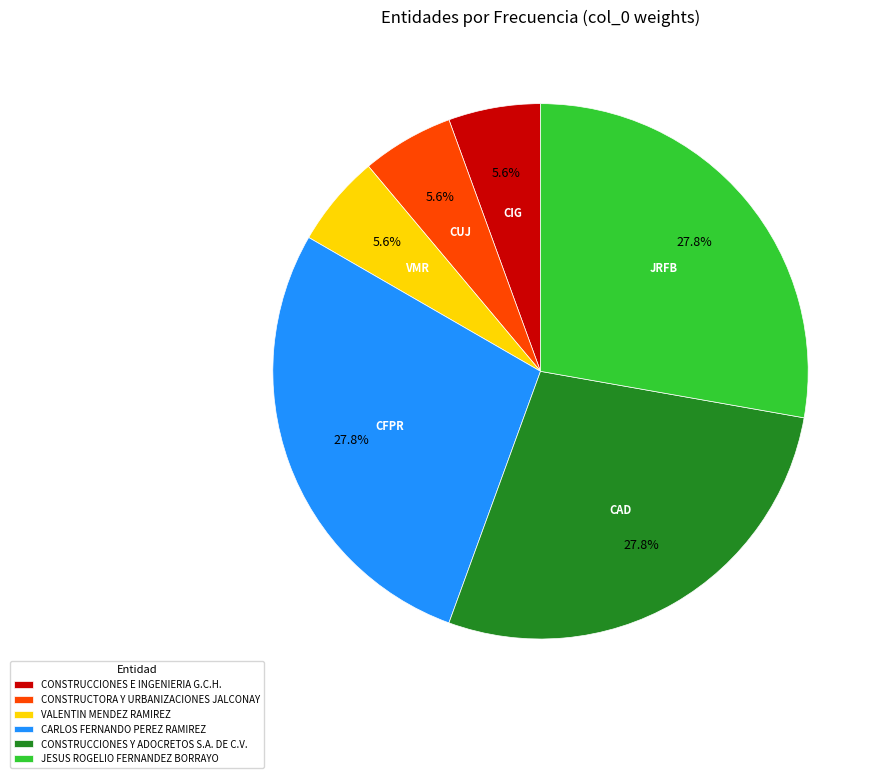

What portion of the pie excludes CONSTRUCCIONES E INGENIERIA G.C.H.?

94.4%